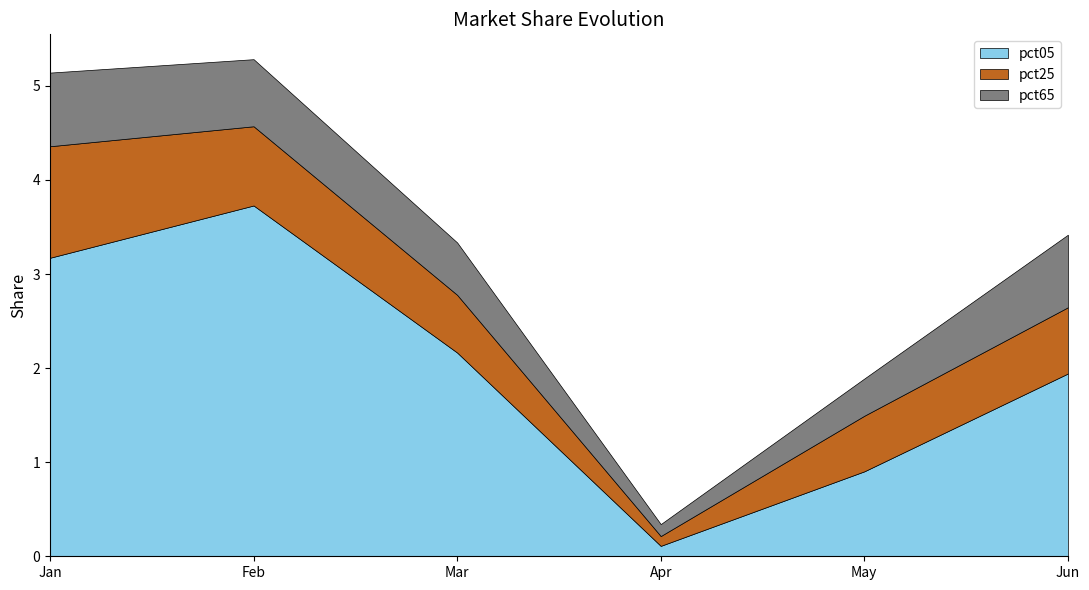

What is the sum of the pct65 values at May and Mar?

1.0